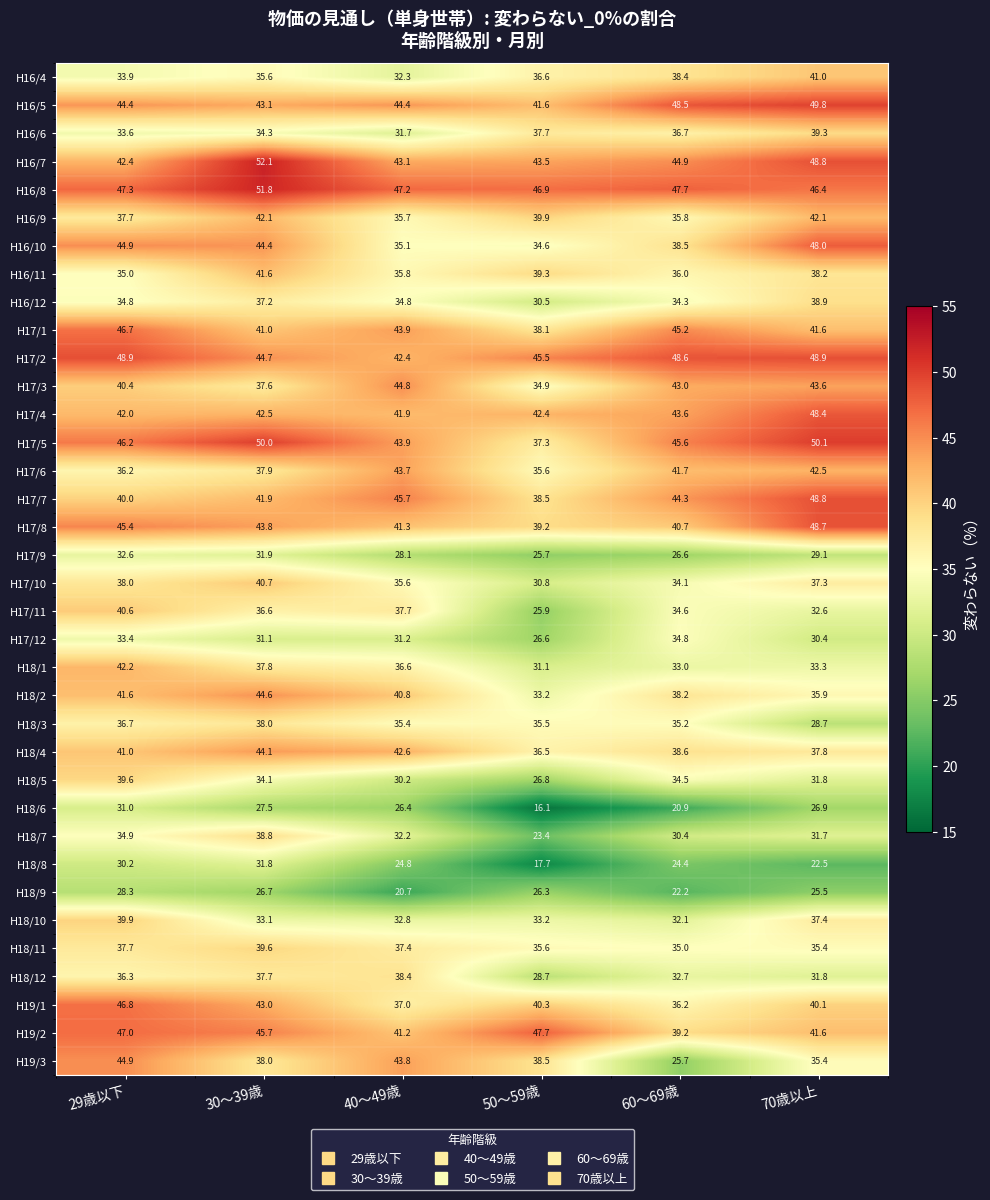

Count the number of data series in this chart.

36